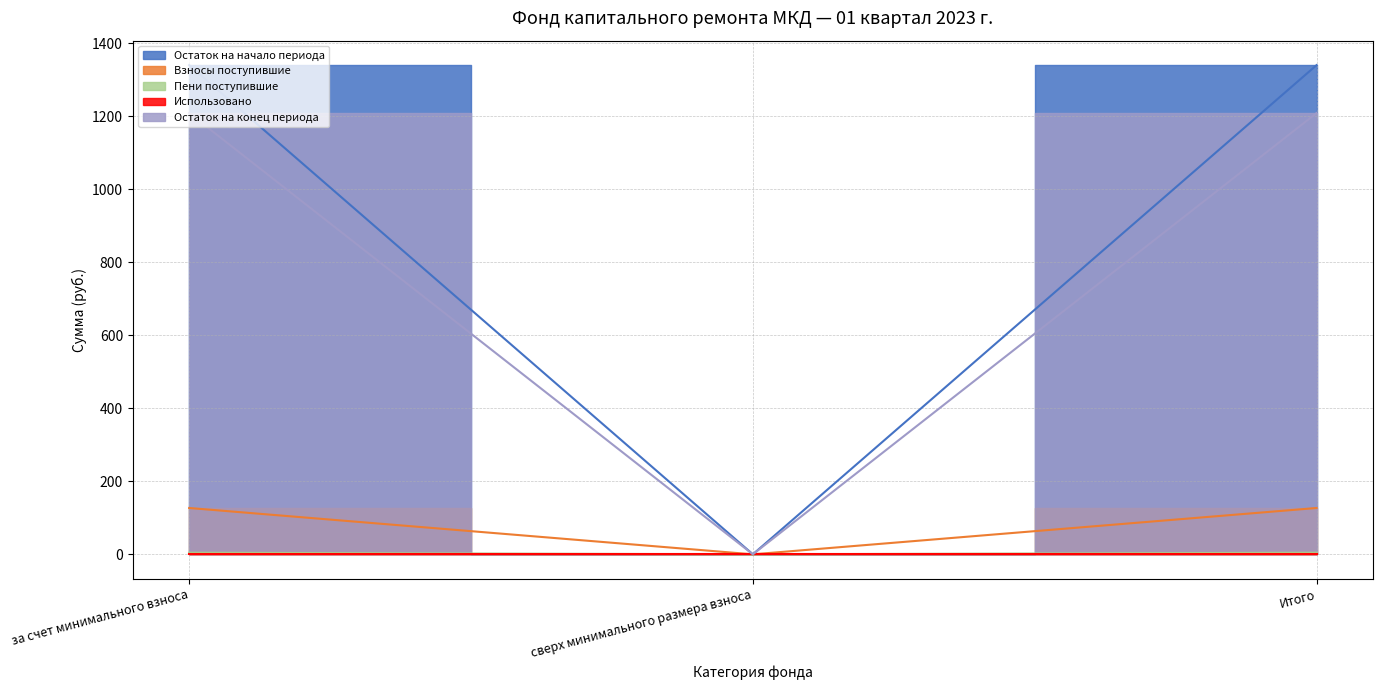

Which has a higher value, Итого or сверх минимального размера взноса?

Итого